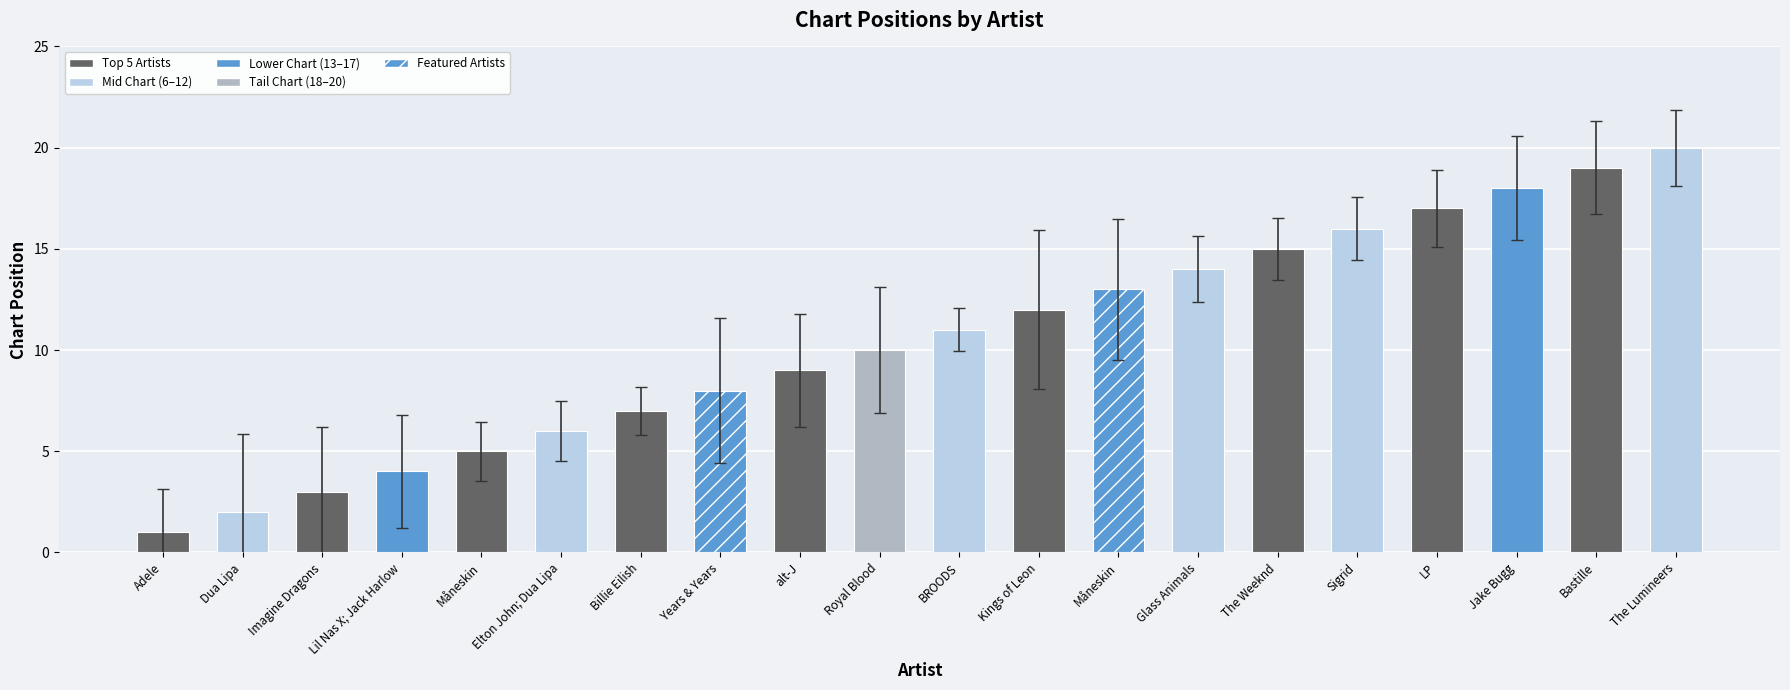

At which label does the data first exceed 11?

Kings of Leon